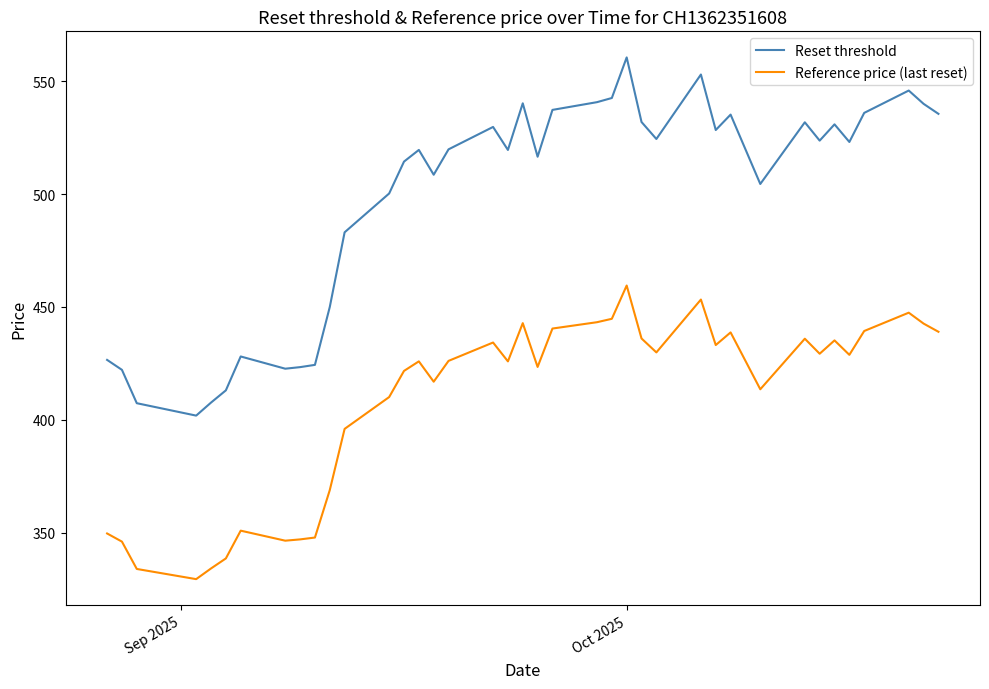

Rank the series by their maximum value, from lowest to highest.

Reference price (last reset), Reset threshold